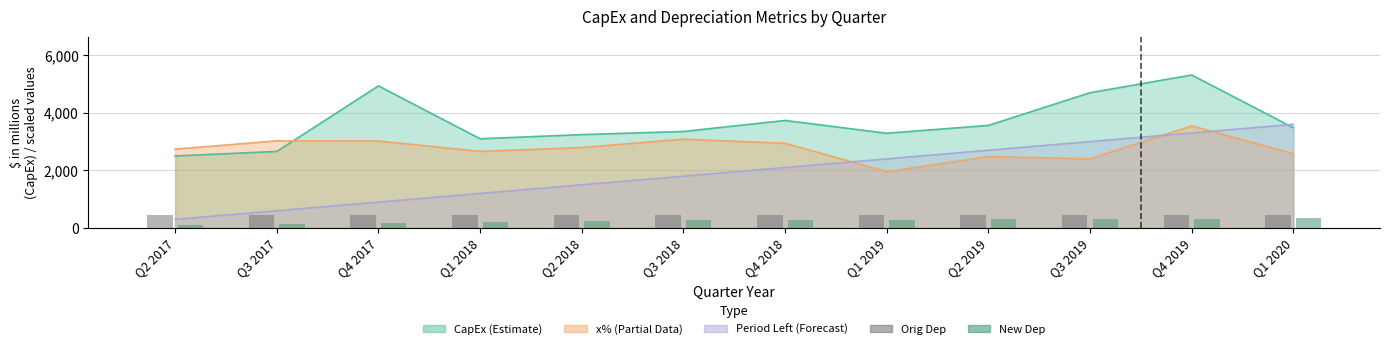

At which label is New Dep (bar) closest to 210?

Q1 2018